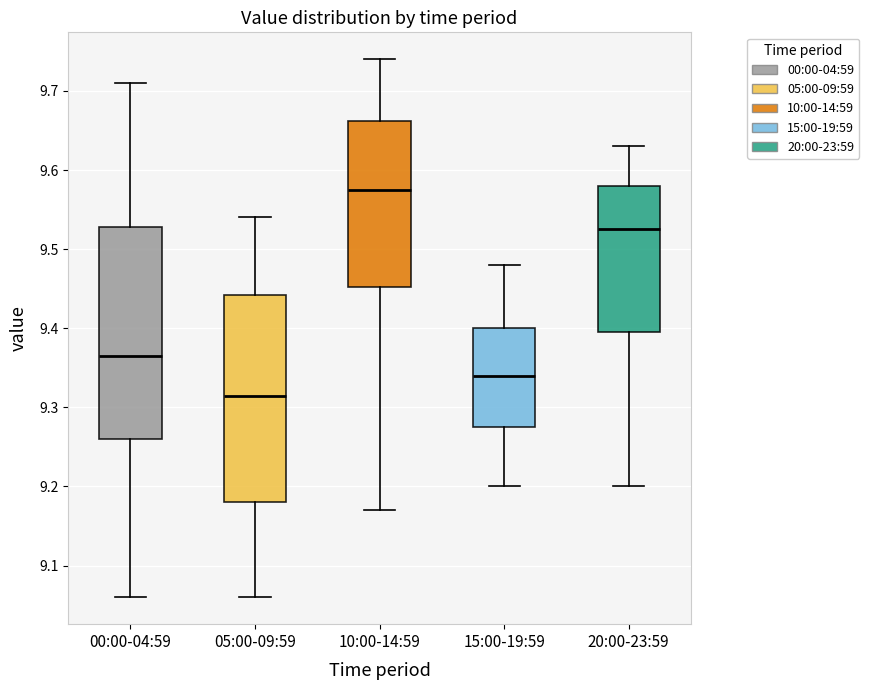

Which box's median line is the highest?

10:00-14:59